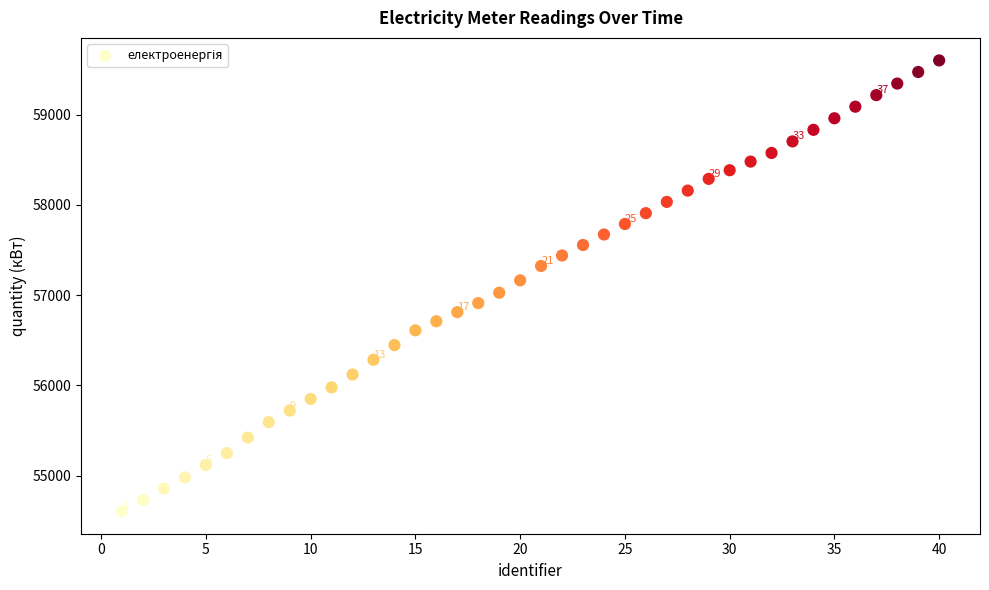

What is the range of X values (max minus min)?

39.0